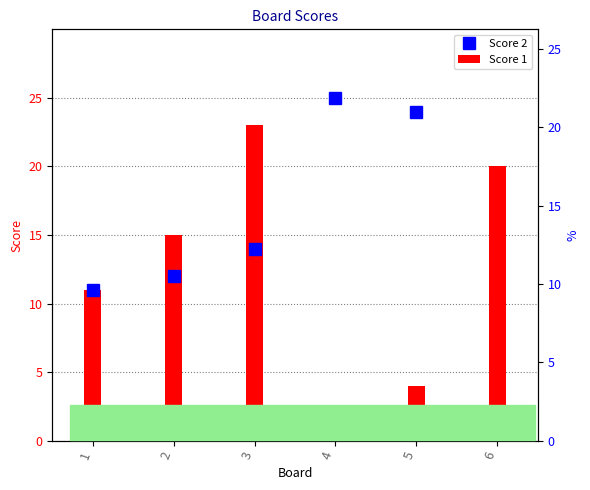

Is the value of Score 2 at 4 greater than the value of Score 1 at 1?

Yes